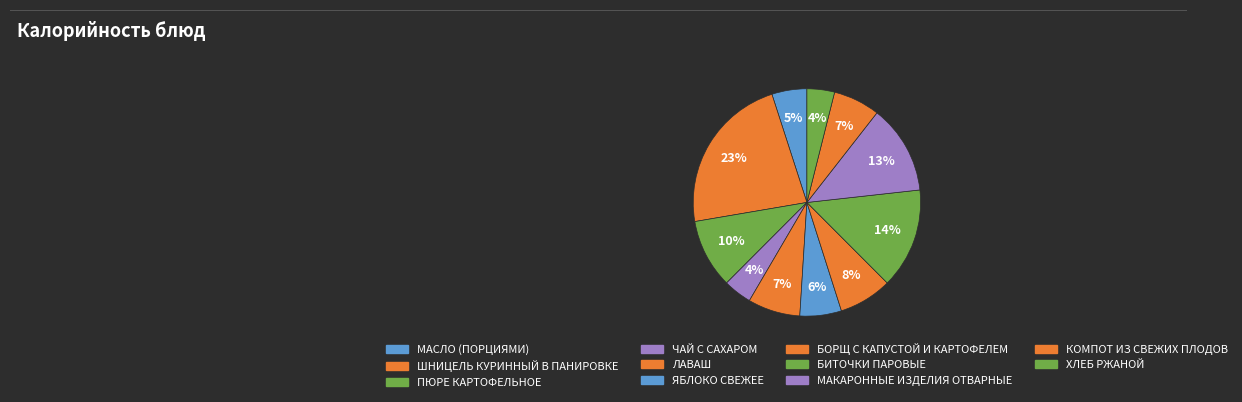

To the nearest percent, what portion does ЧАЙ С САХАРОМ represent?

4%